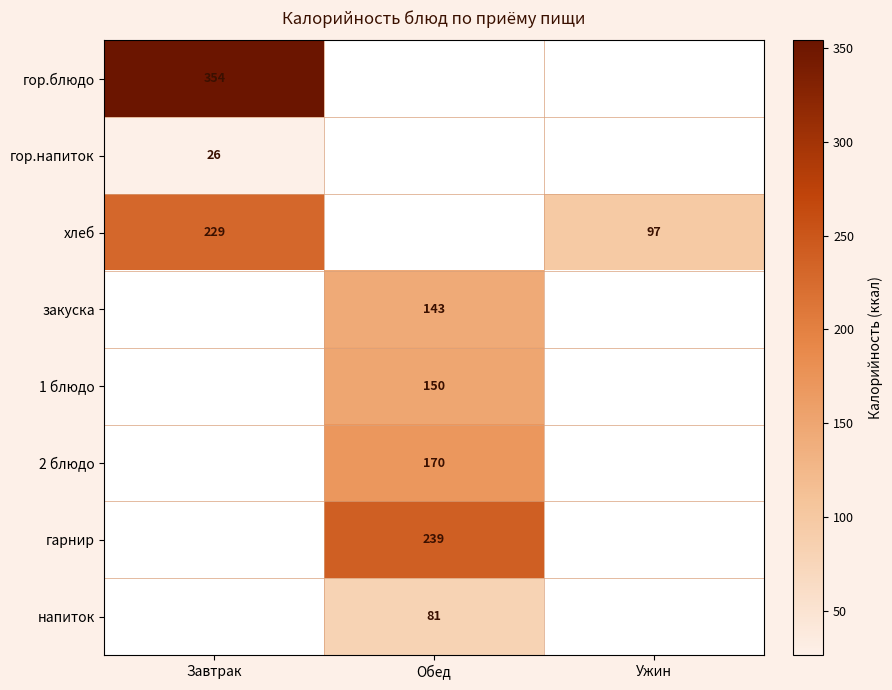

Is the value of хлеб at Завтрак greater than the value of 2 блюдо at Обед?

Yes